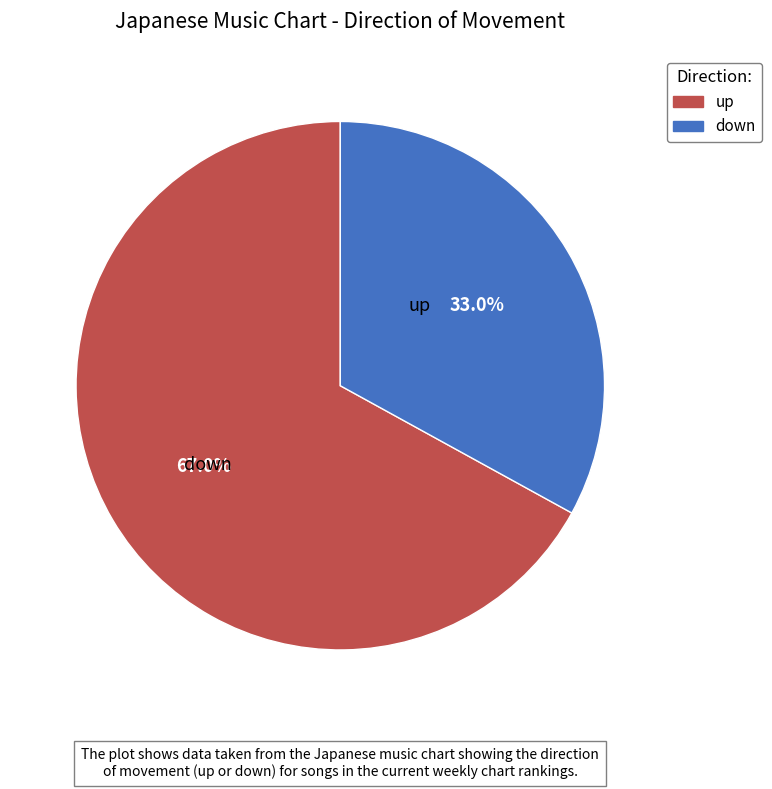

What is the total percentage of down and up?

100.0%